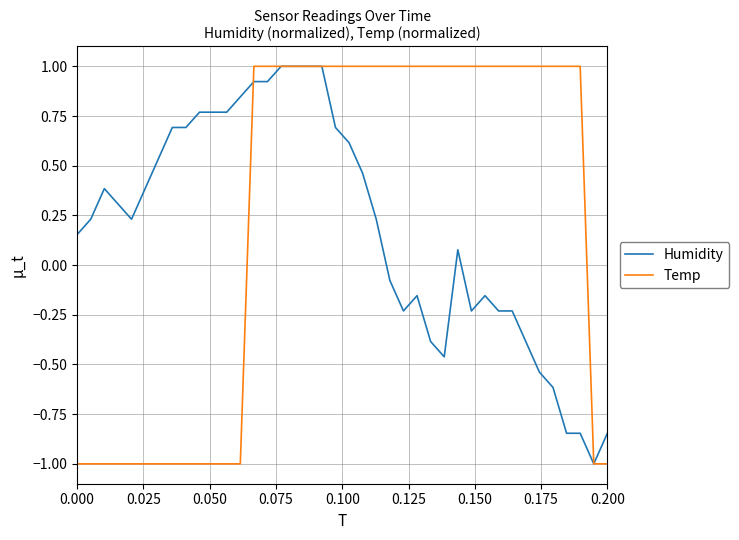

What is the maximum value shown in the chart?

1.0